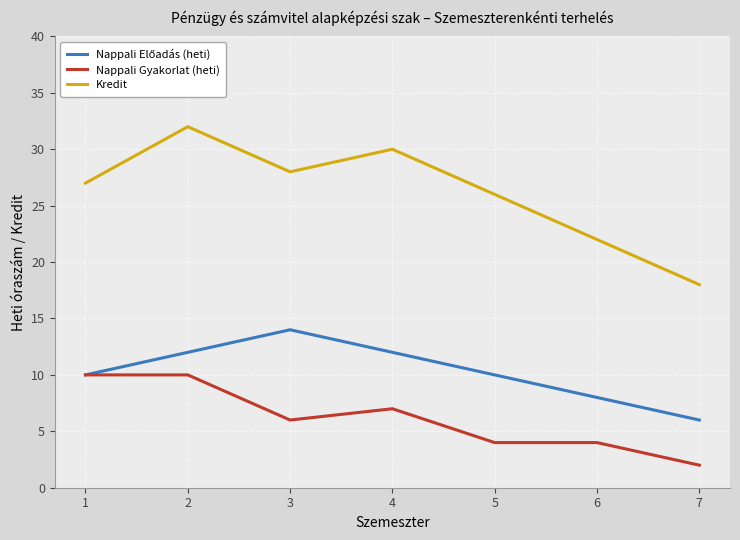

At which label does Kredit reach its minimum?

7